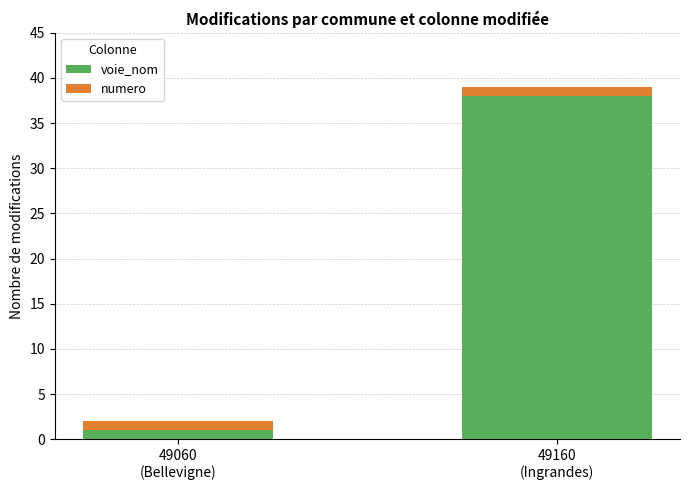

What is the difference between the maximum and minimum values in the voie_nom series?

37